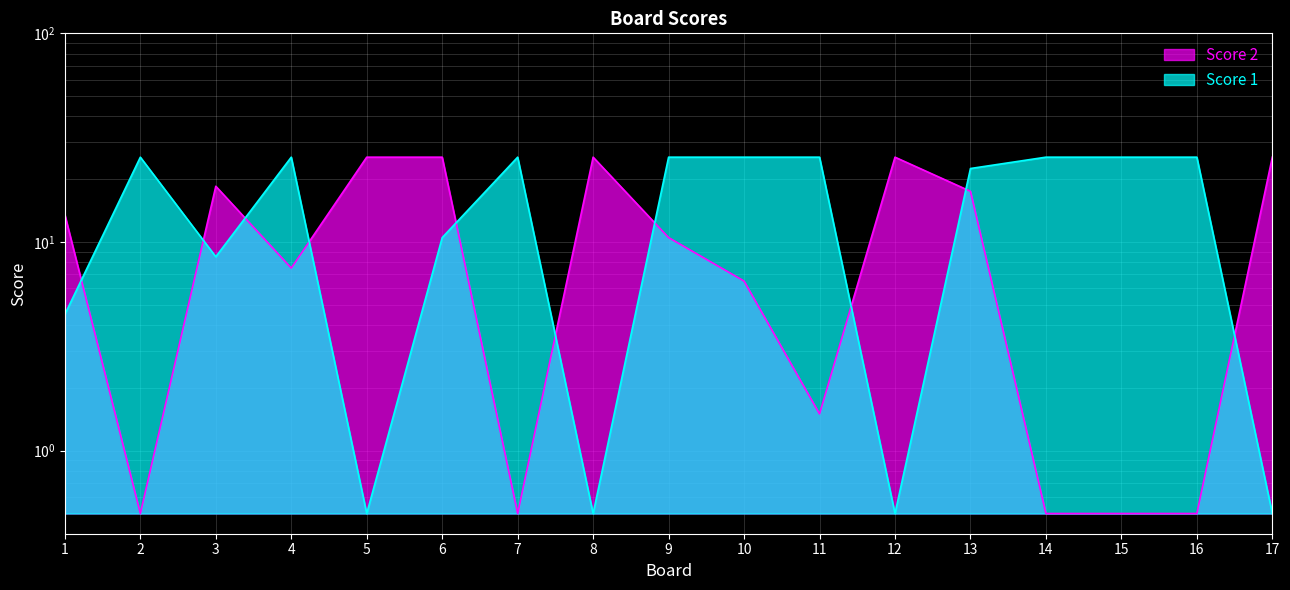

How many interior local valleys does the Score 1 series have?

4